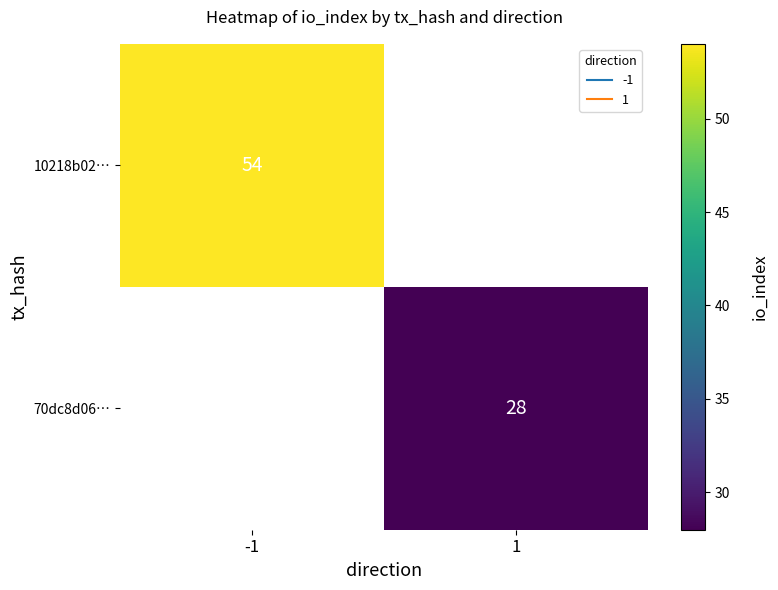

Is it true that 10218b02… equals 54.0 at -1?

True